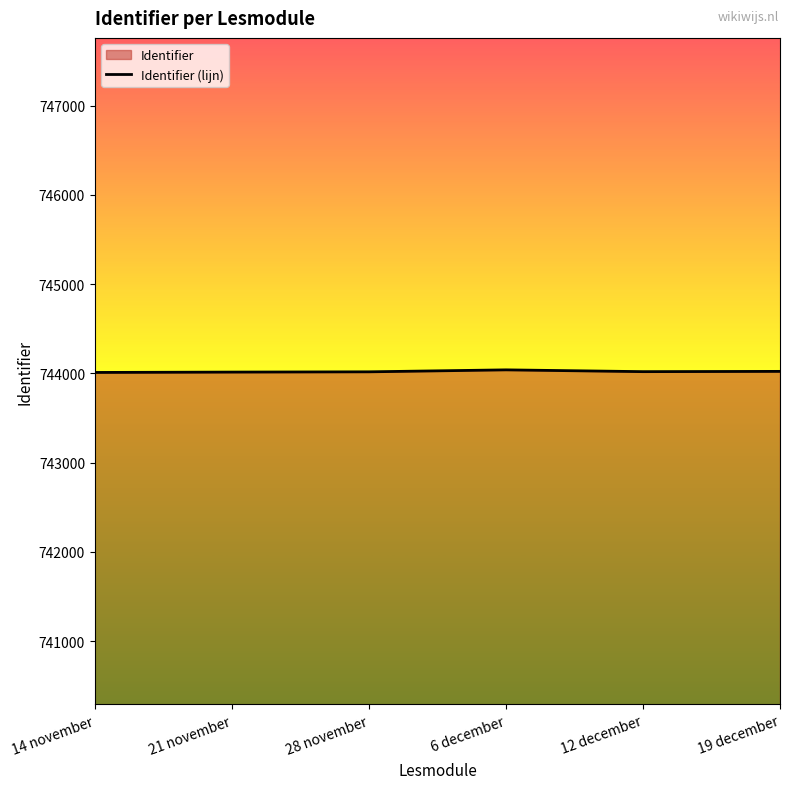

Reading left to right, transcribe all the data shown in this chart.

14 november=744010	21 november=744014	28 november=744017	6 december=744039	12 december=744019	19 december=744022